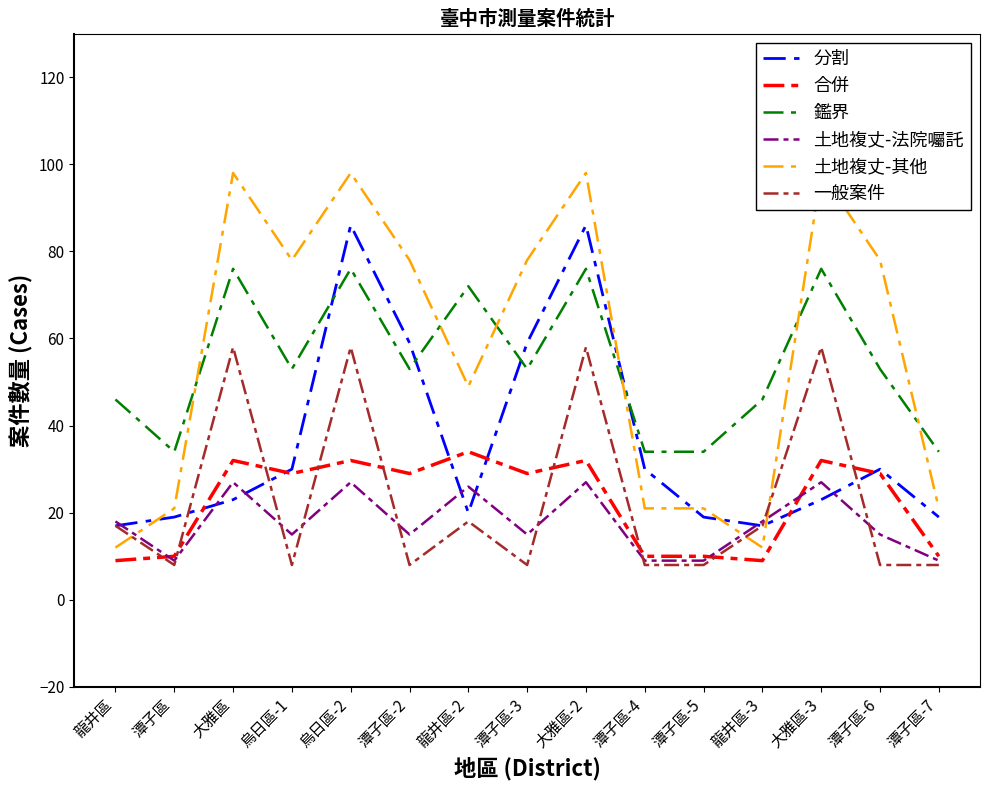

True or false: 土地複丈-其他 and 鑑界 intersect in this chart.

True